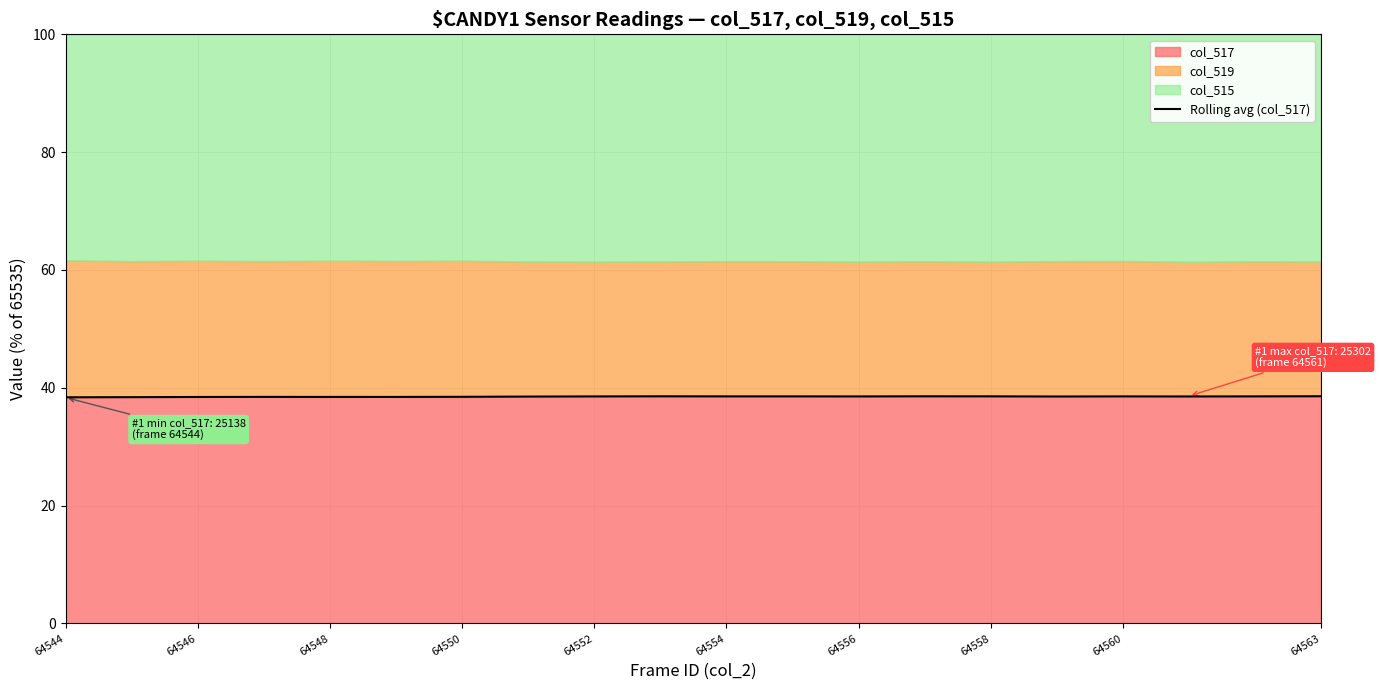

What is the difference between the second highest and minimum values?

0.2